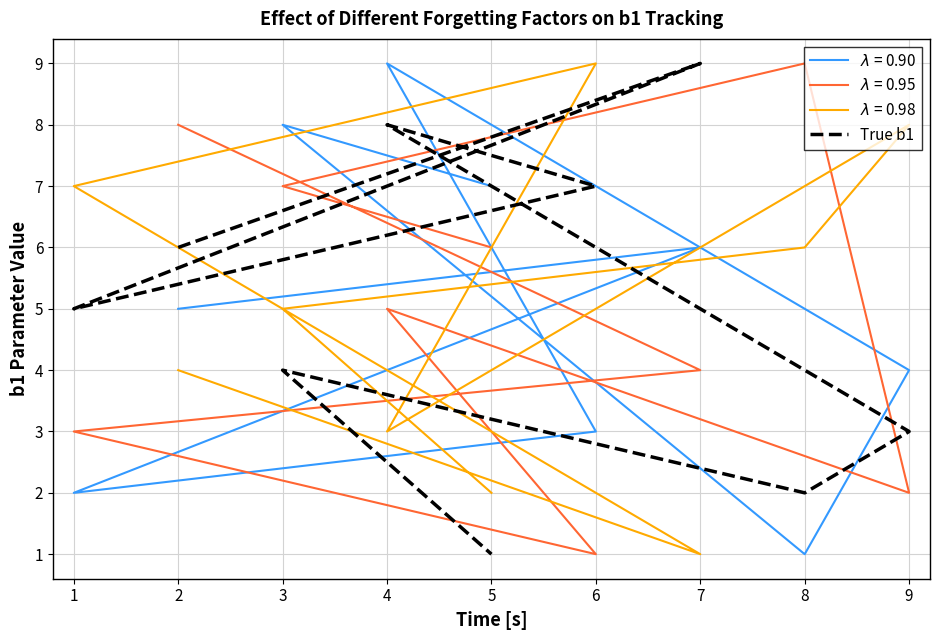

Between 5 and 7, which is larger?

7